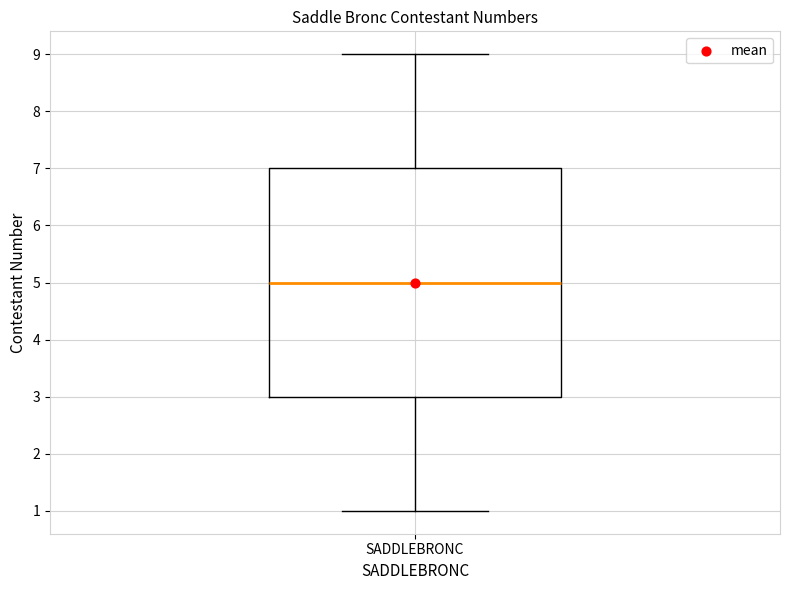

Where is the upper edge of the box for SADDLEBRONC on the y-axis? The values are not printed on the chart, so give them approximately, as read against the axis.

7